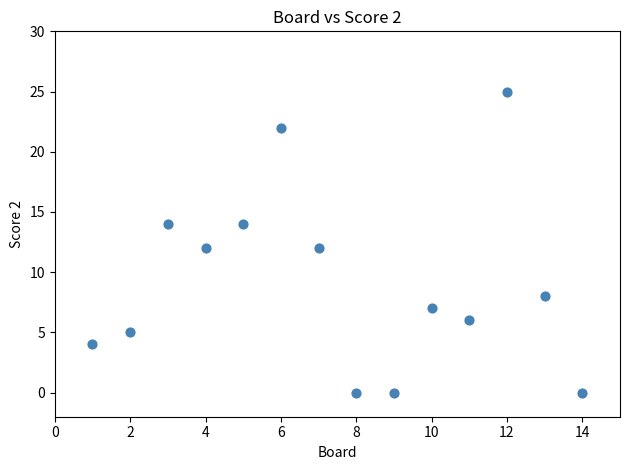

What is the range of X values (max minus min)?

13